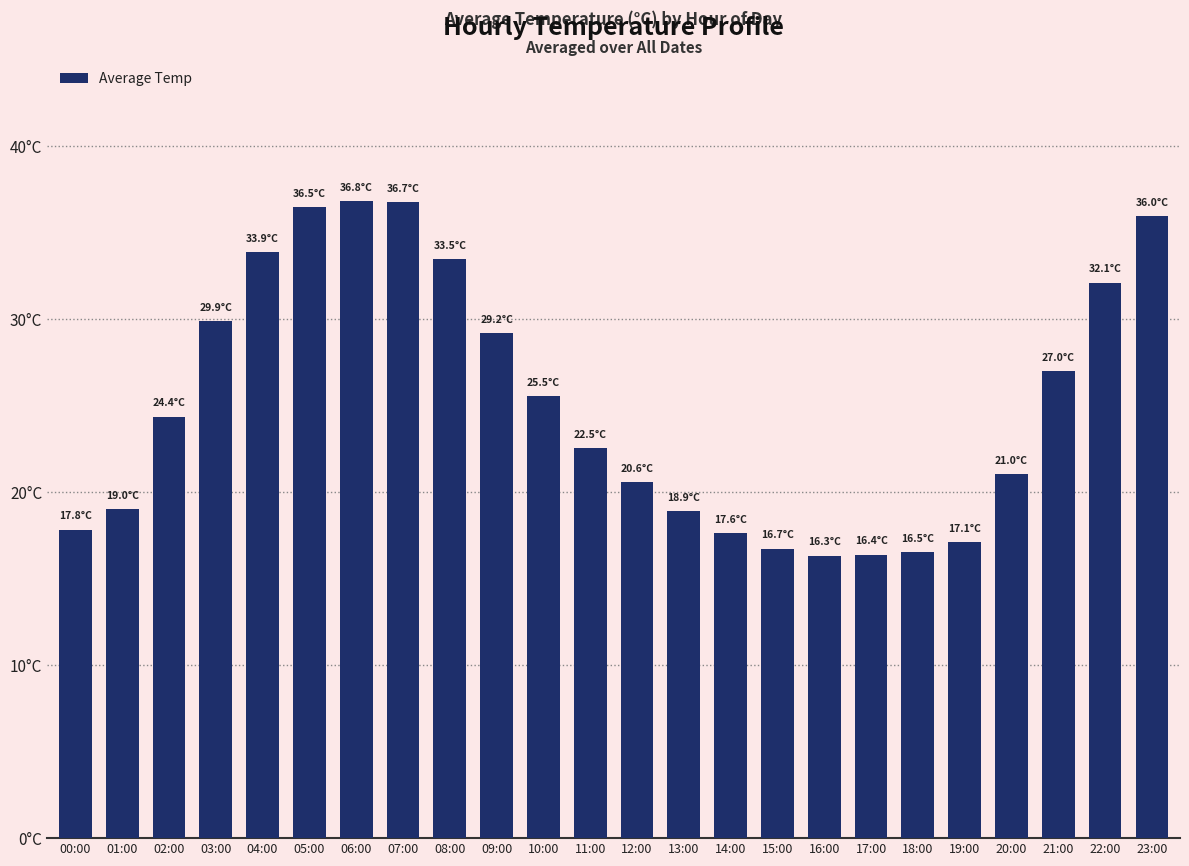

What is the maximum value shown in the chart?

36.8